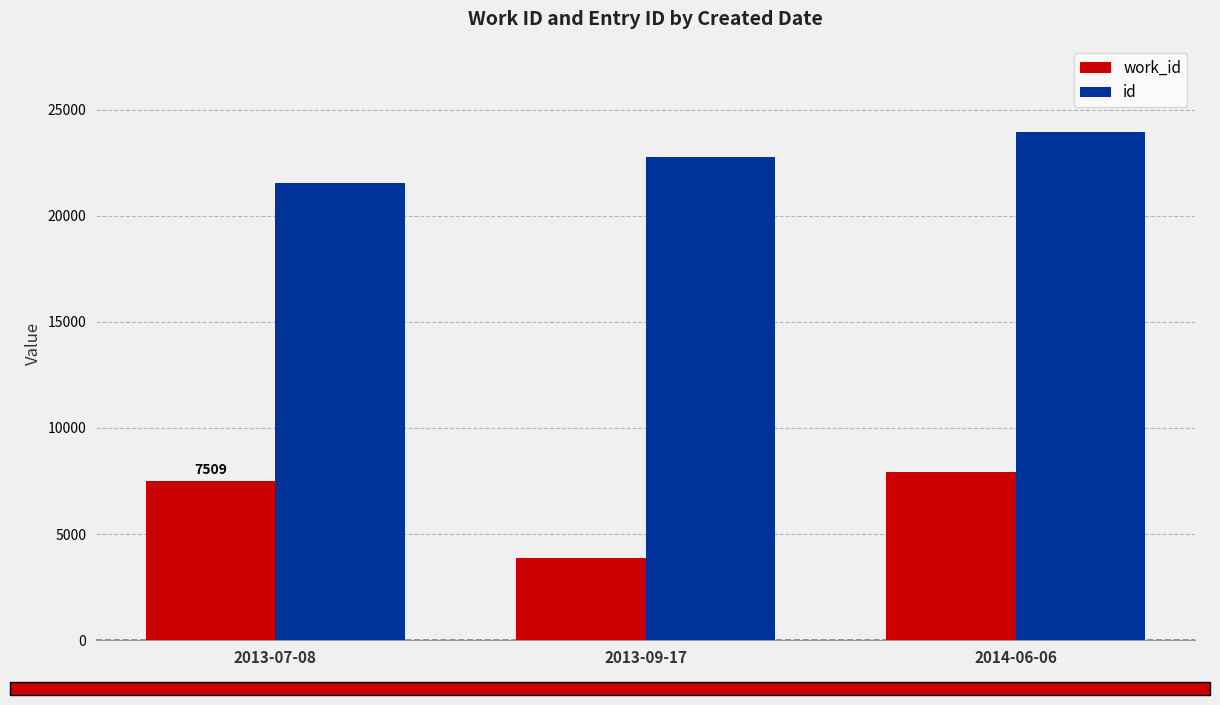

What is the label of the 3rd bar from the right?

2013-07-08